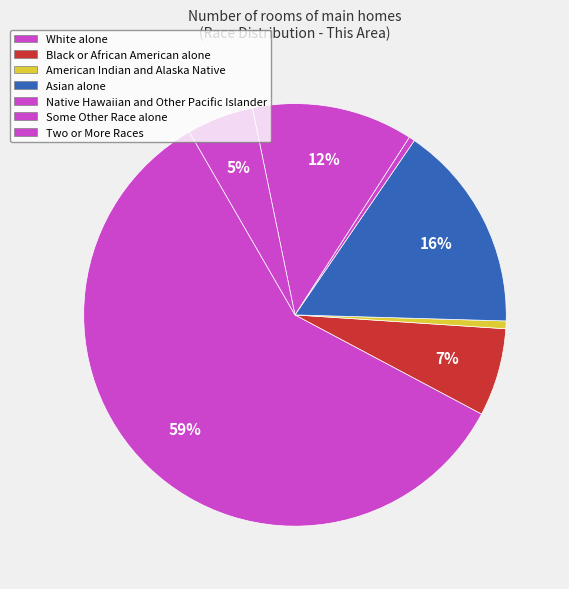

Rank the categories by value from lowest to highest.

Native Hawaiian and Other Pacific Islander, American Indian and Alaska Native, Two or More Races, Black or African American alone, Some Other Race alone, Asian alone, White alone